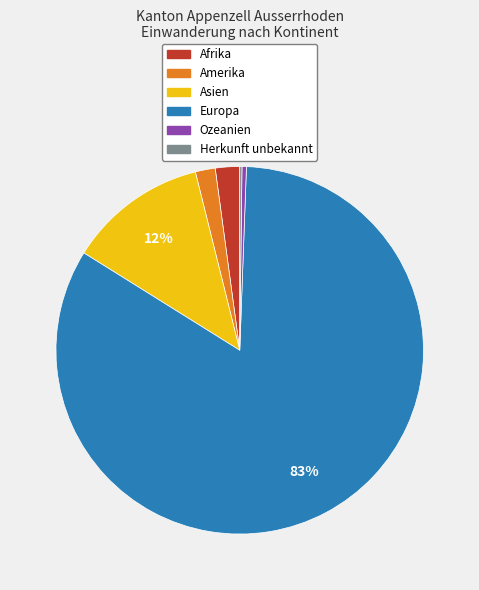

Between Europa and Amerika, which is larger?

Europa